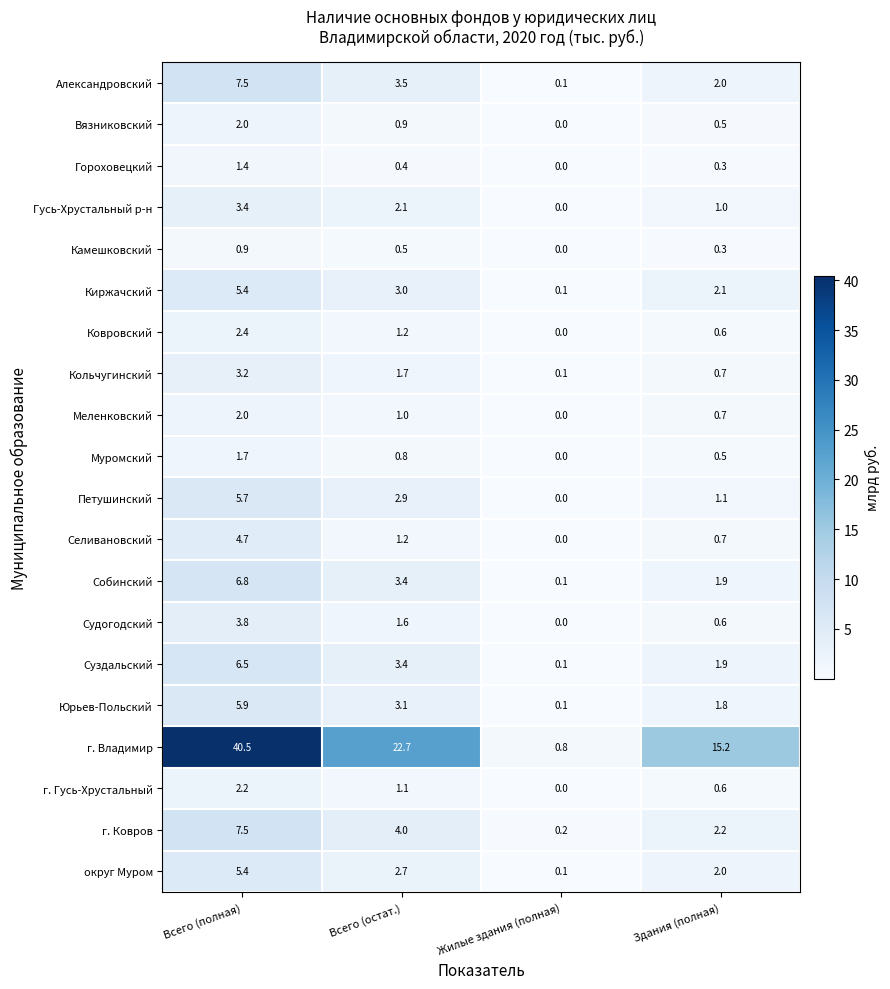

Rank the categories by округ Муром value from lowest to highest.

Жилые здания (полная), Здания (полная), Всего (остат.), Всего (полная)